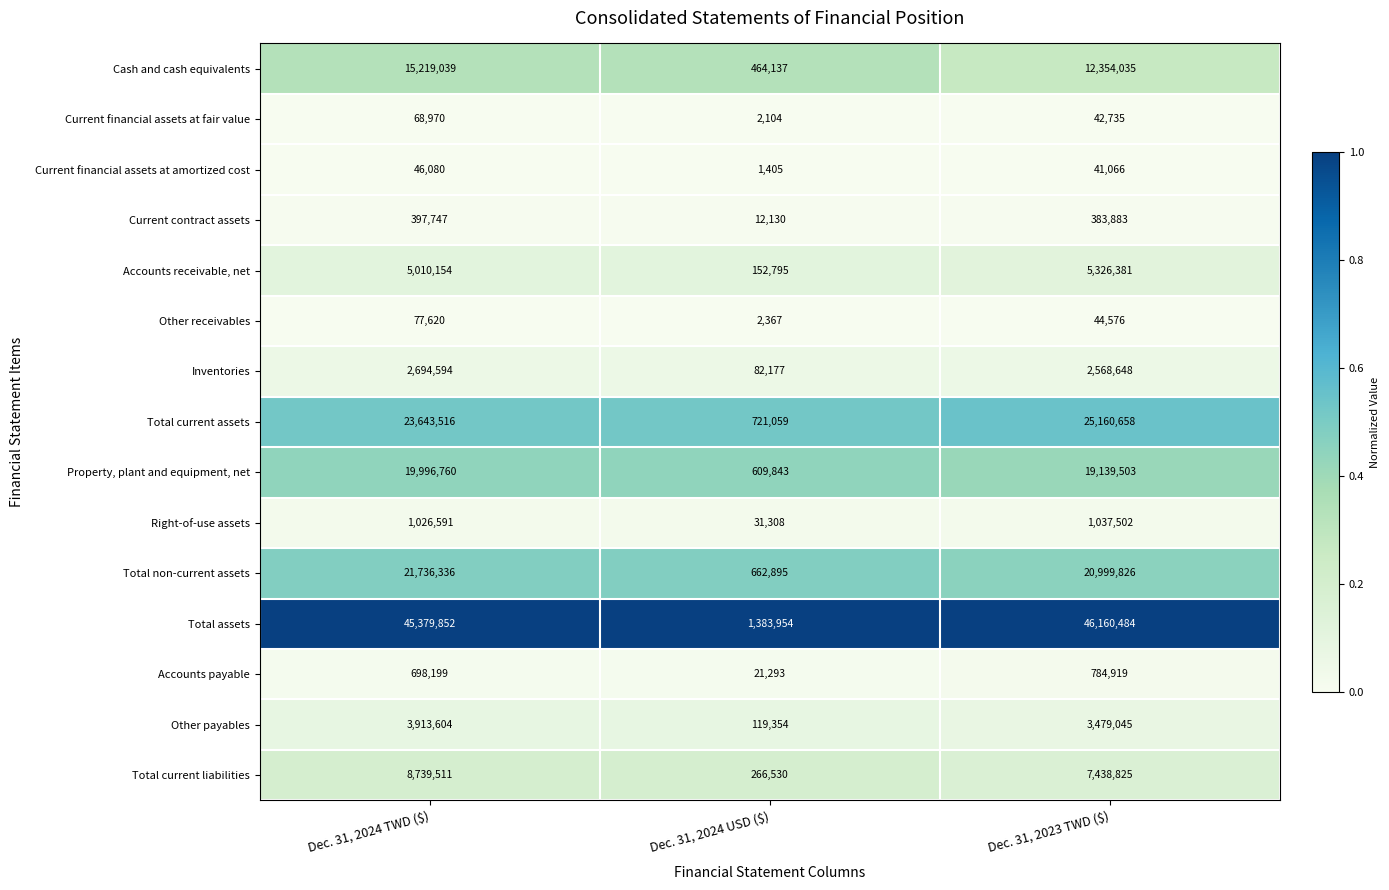

Rank the series by their maximum value, from lowest to highest.

Current financial assets at amortized cost, Current financial assets at fair value, Other receivables, Current contract assets, Accounts payable, Right-of-use assets, Inventories, Other payables, Accounts receivable, net, Total current liabilities, Cash and cash equivalents, Property, plant and equipment, net, Total non-current assets, Total current assets, Total assets